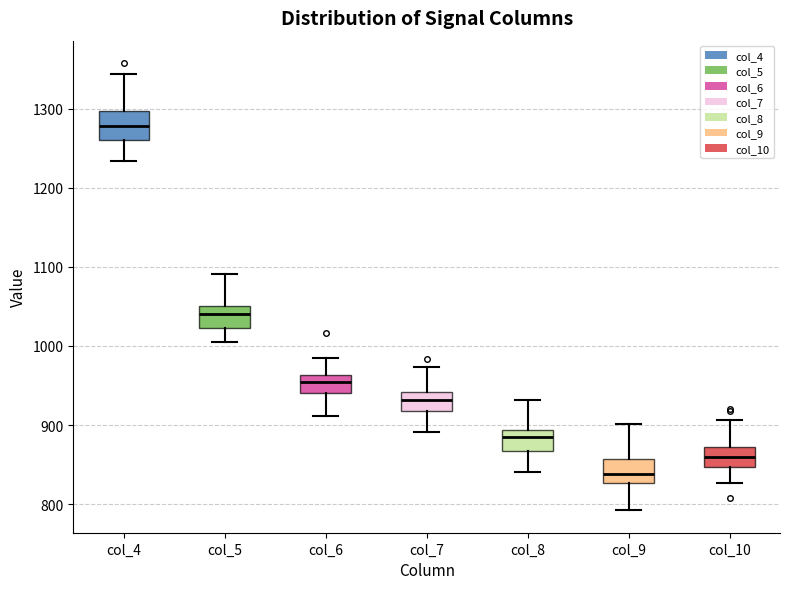

Where does the upper whisker of the box for col_5 end on the y-axis? The values are not printed on the chart, so give them approximately, as read against the axis.

1090